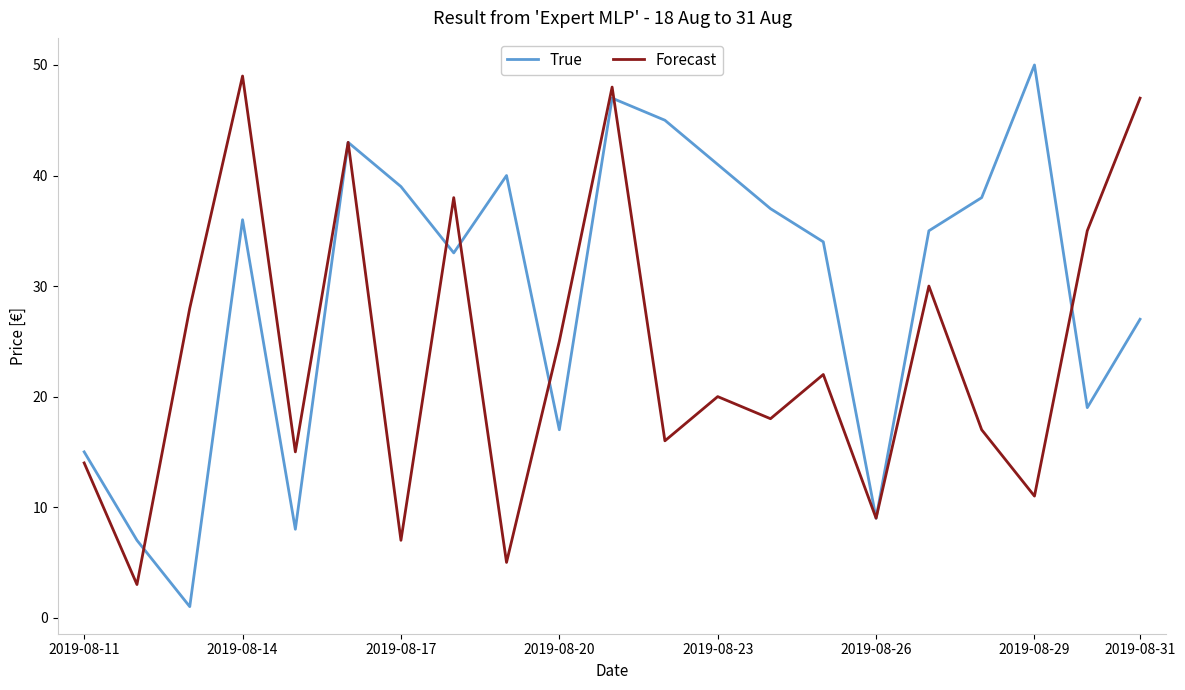

List the series in order of their overall mean, lowest first.

Forecast, True